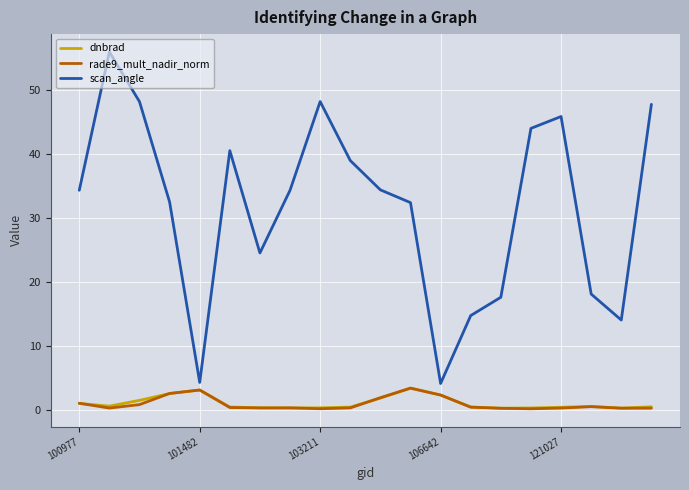

Which series has the largest range (max minus min)?

scan_angle